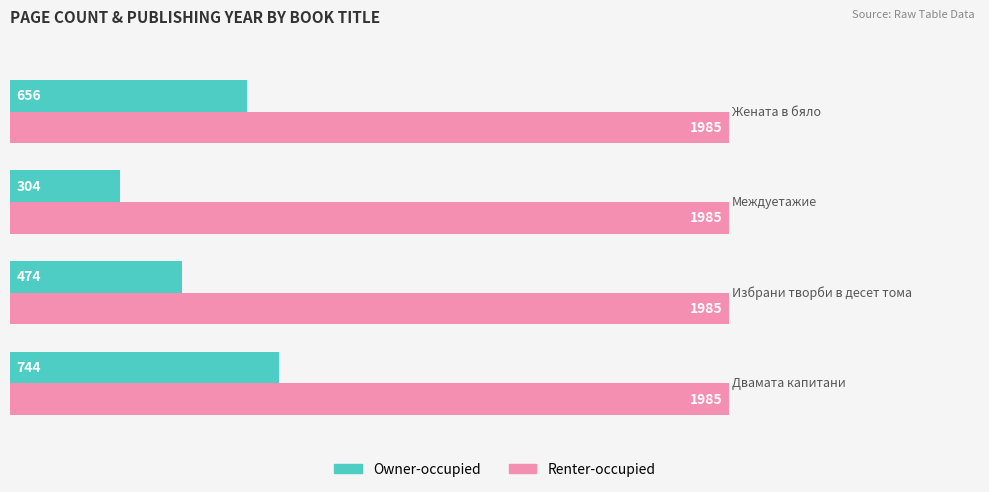

What is the sum of the Renter-occupied values at 2 and 1?

3970